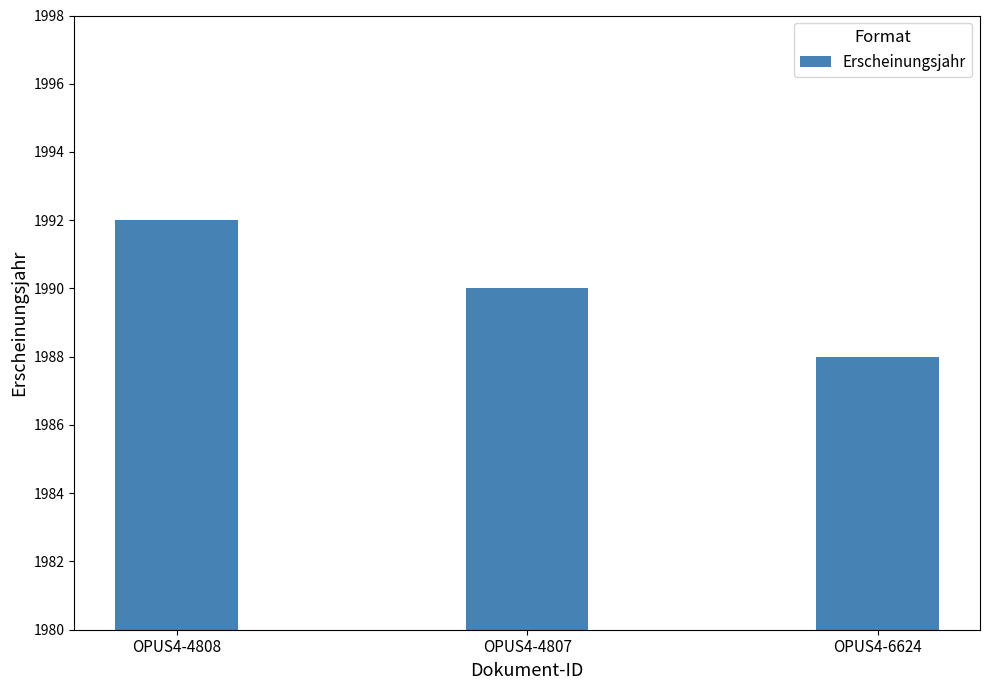

Does the chart contain any negative values?

No